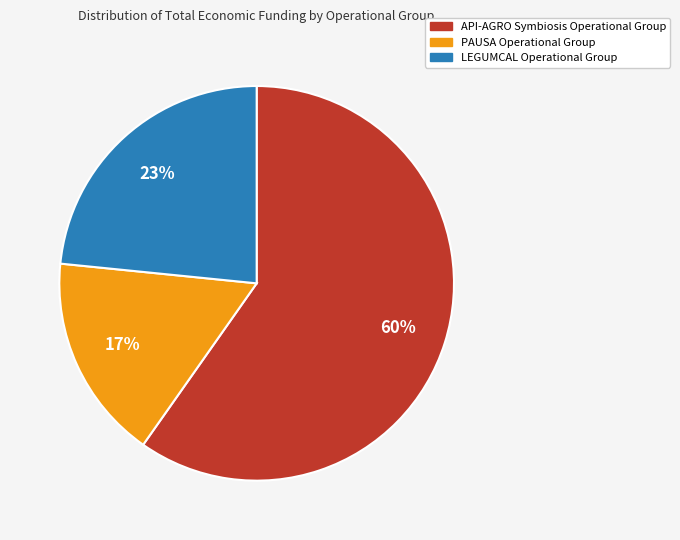

What percentage is the LEGUMCAL Operational Group slice, to the nearest percent?

23%